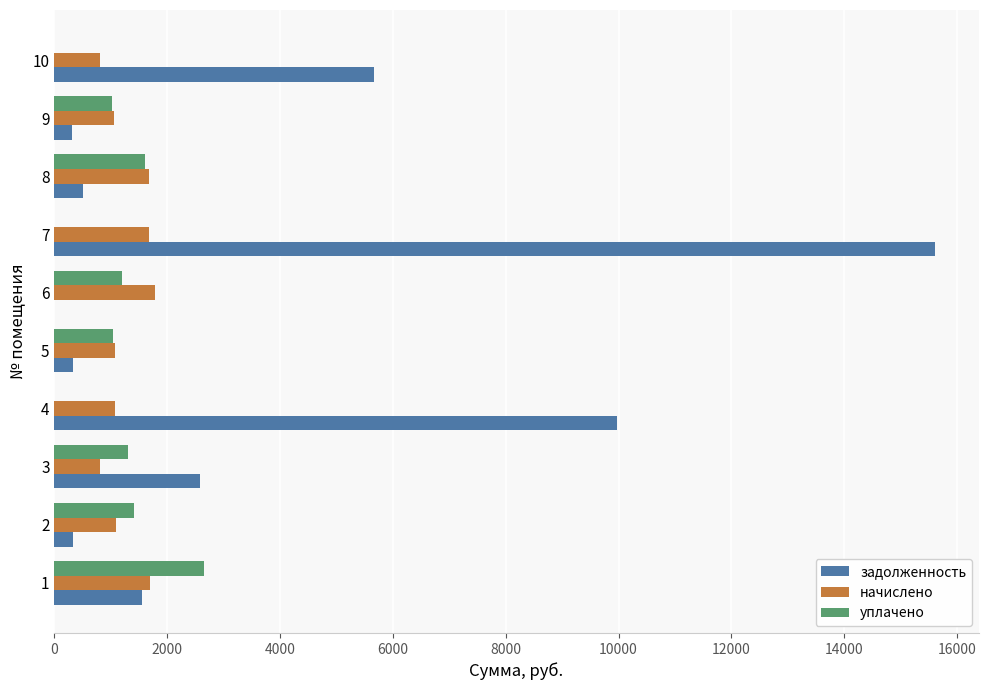

Between 2 and 3, which series saw the biggest shift?

задолженность